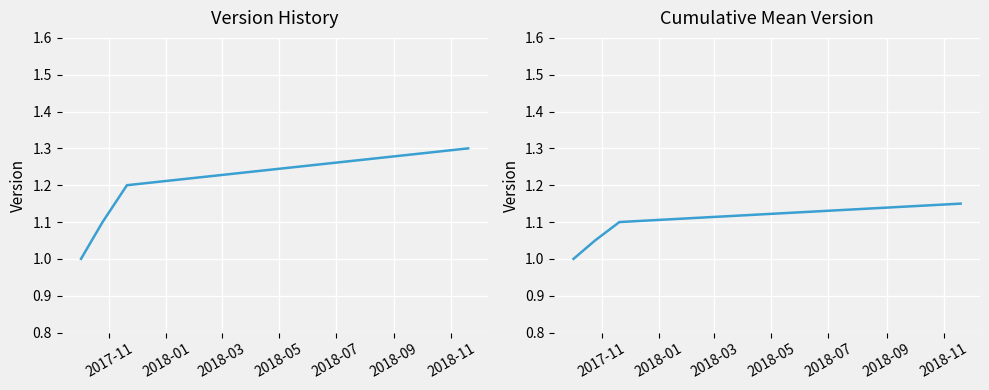

True or false: Version and Rolling Mean Version cross at least once.

False